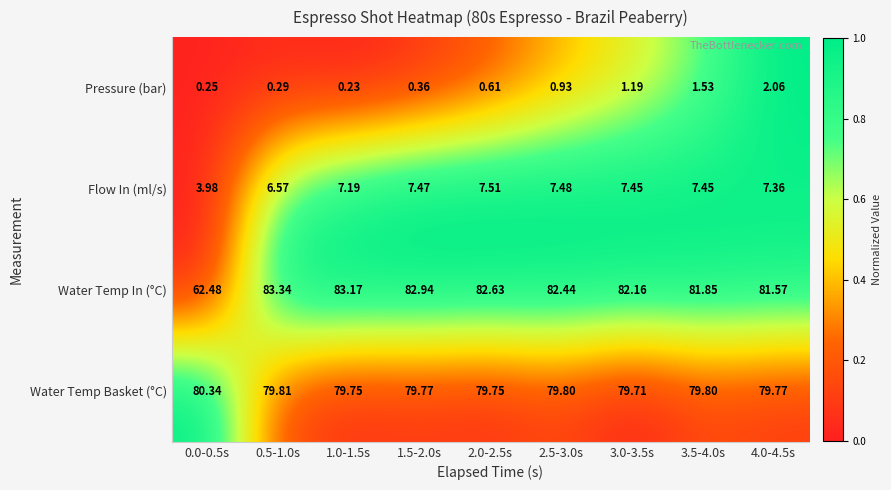

Which series has the largest range (max minus min)?

Water Temp In (°C)